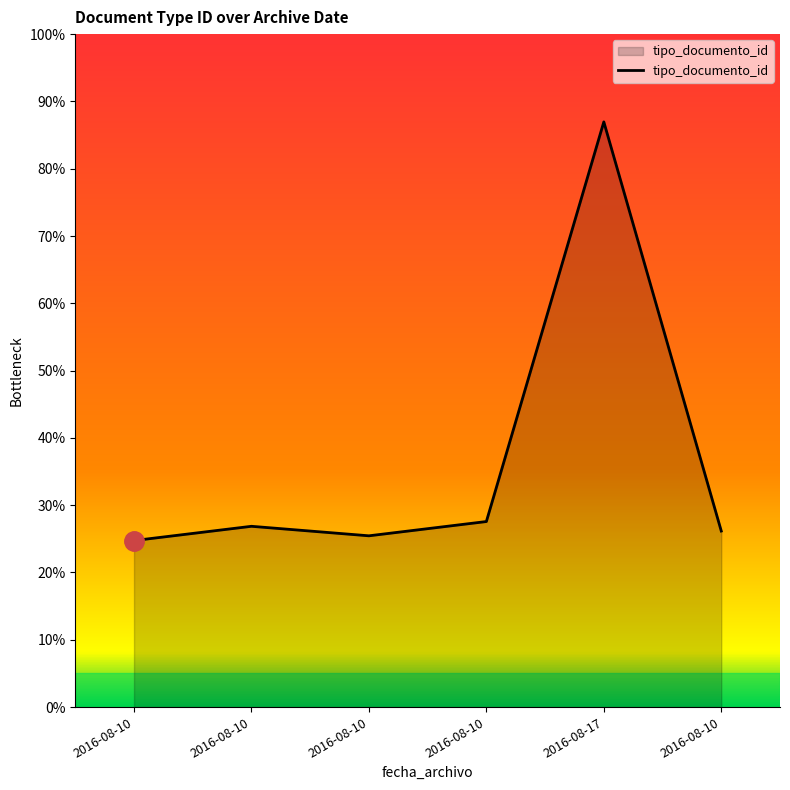

Rank the categories by value from lowest to highest.

2016-08-10, 2016-08-10, 2016-08-10, 2016-08-10, 2016-08-10, 2016-08-17